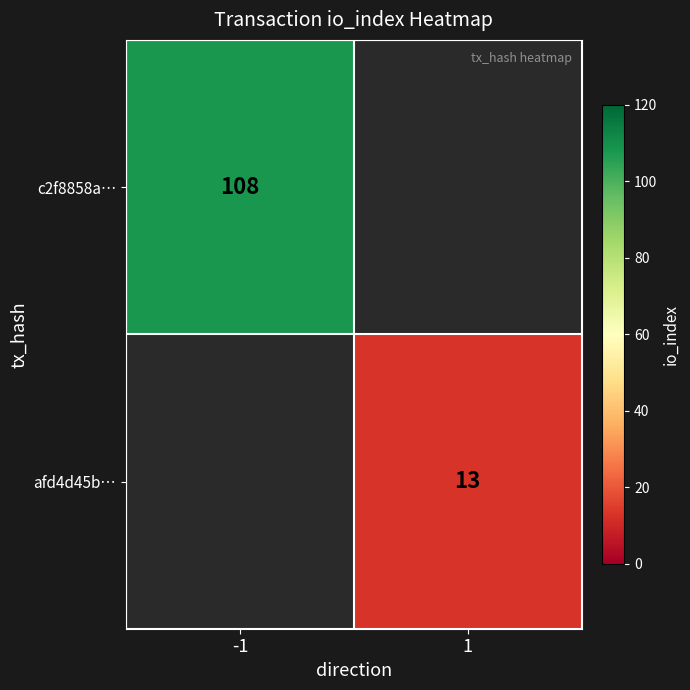

The afd4d45b… series shows 13 at 1. True or false?

True